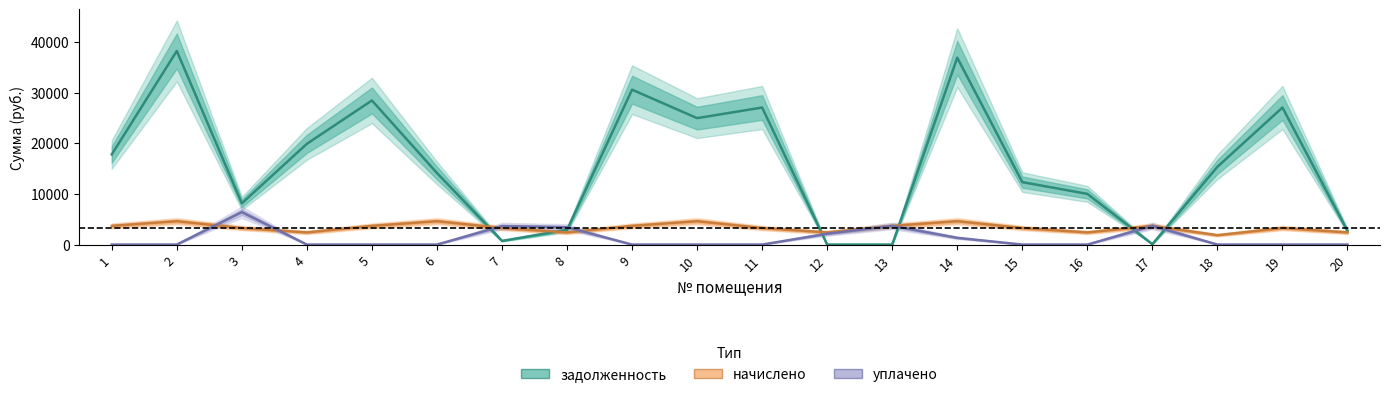

How many times do уплачено and начислено cross each other?

6